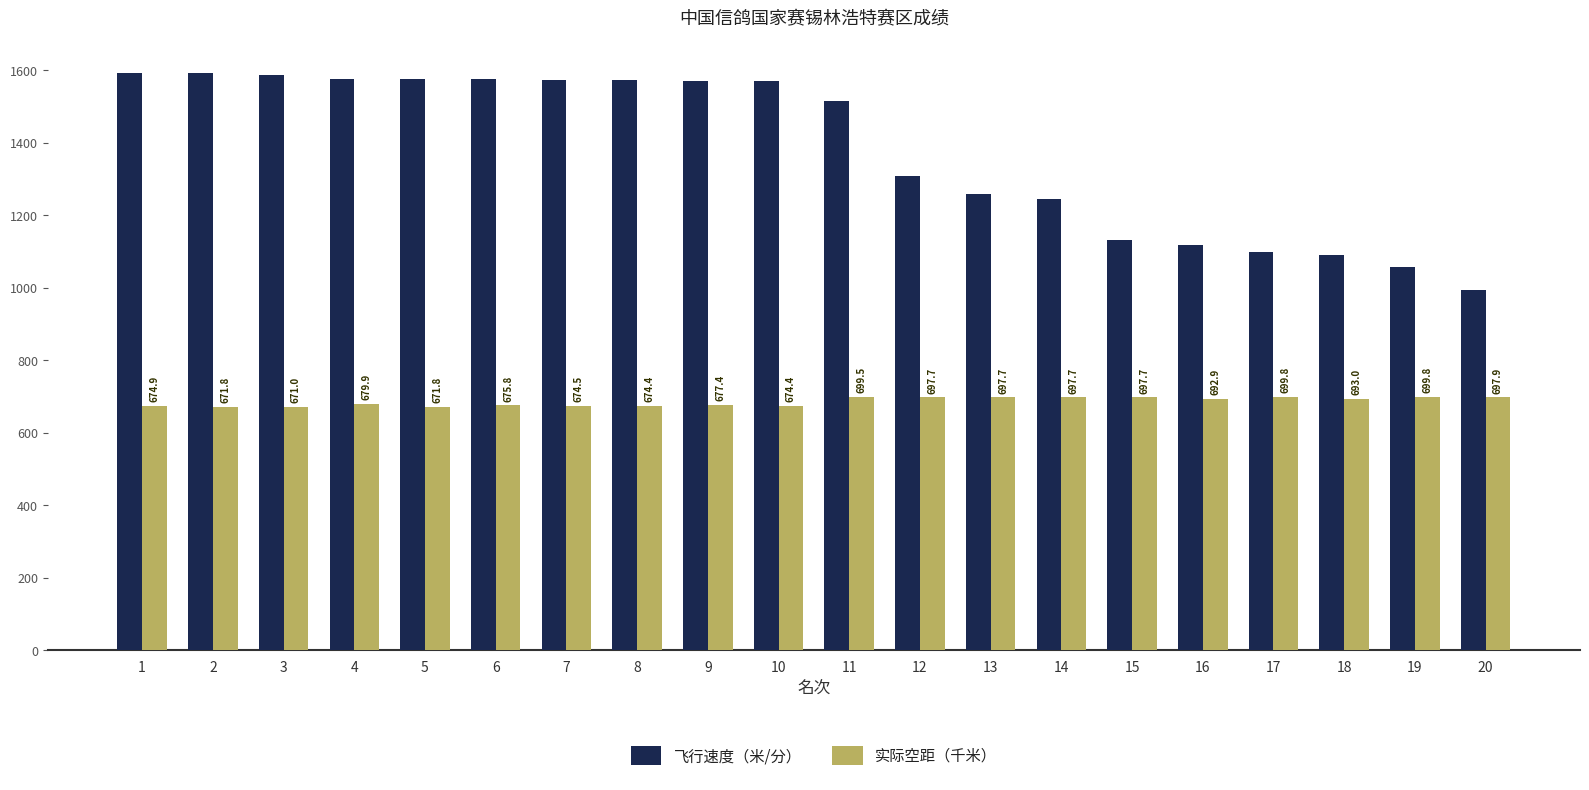

True or false: 飞行速度（米/分） has a value of 671.6 at 16.

False